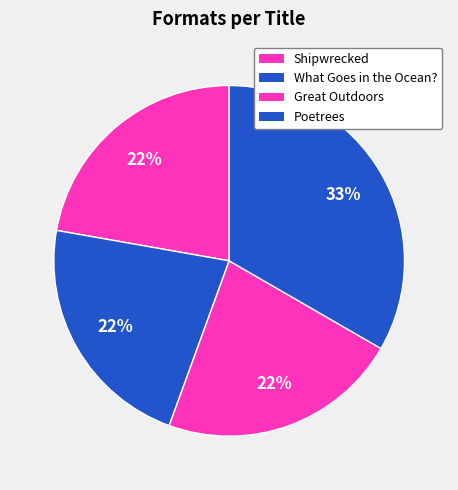

Combined, do Great Outdoors and Shipwrecked account for over 50%?

No